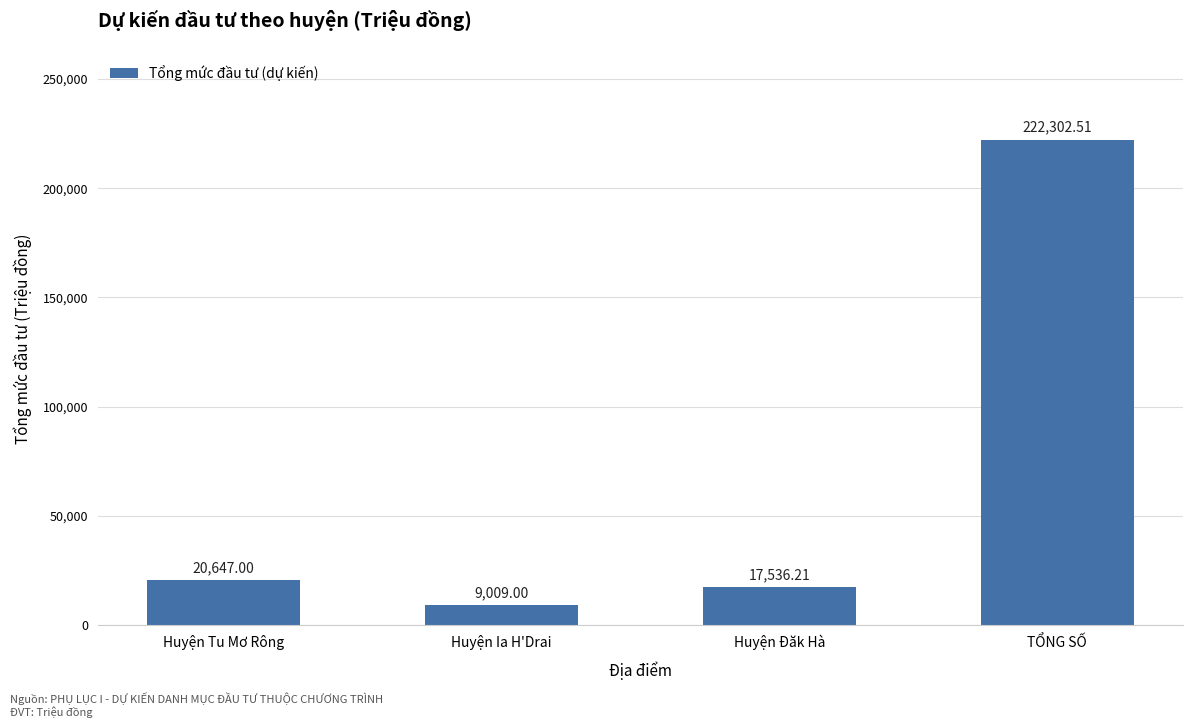

Does the chart contain any negative values?

No